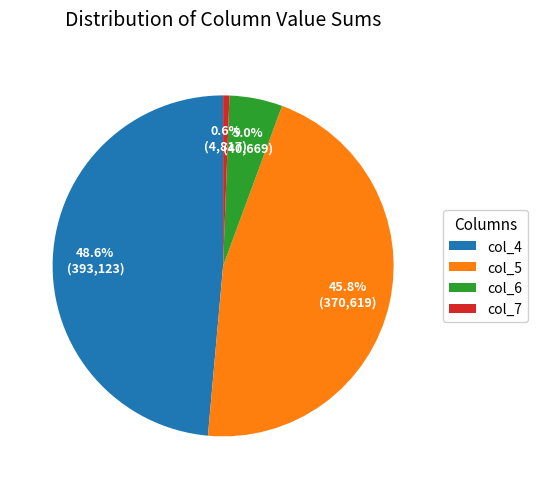

Which slice is the smallest?

col_7